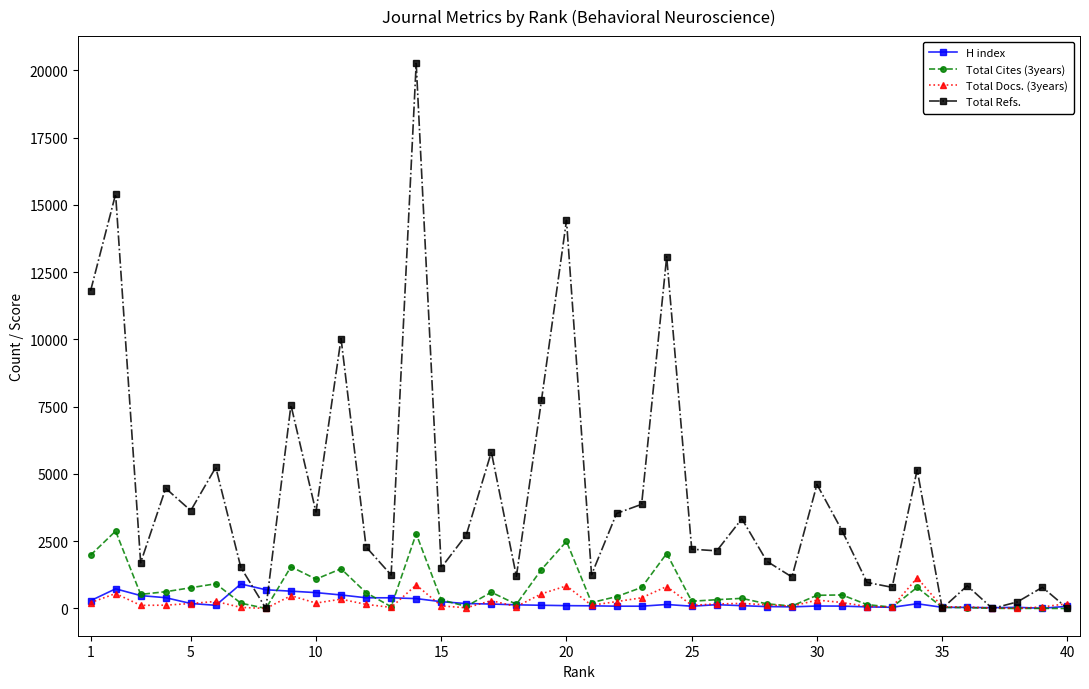

Which series has the largest range (max minus min)?

Total Refs.